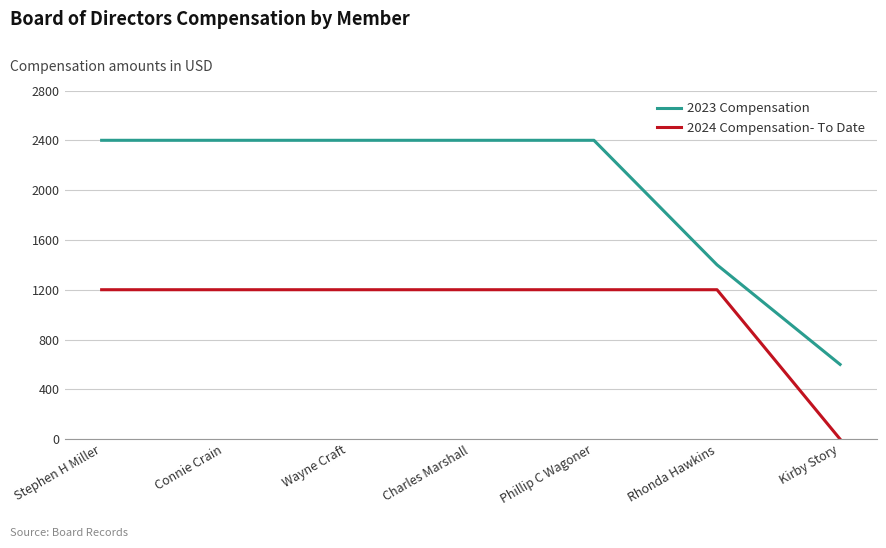

List the series in order of their peak value, lowest first.

2024 Compensation- To Date, 2023 Compensation